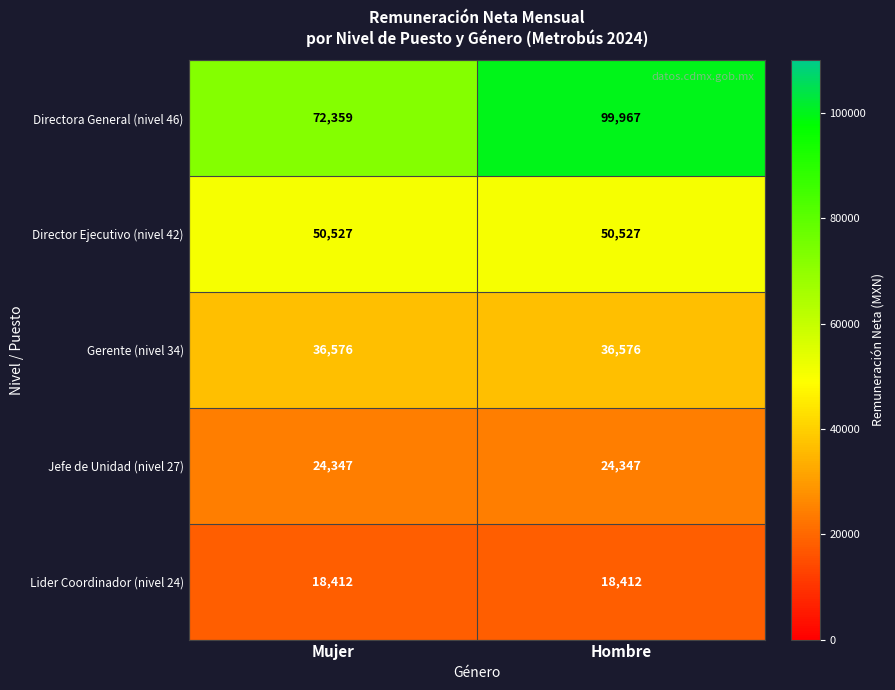

At which category is the sum across all series the highest?

Hombre